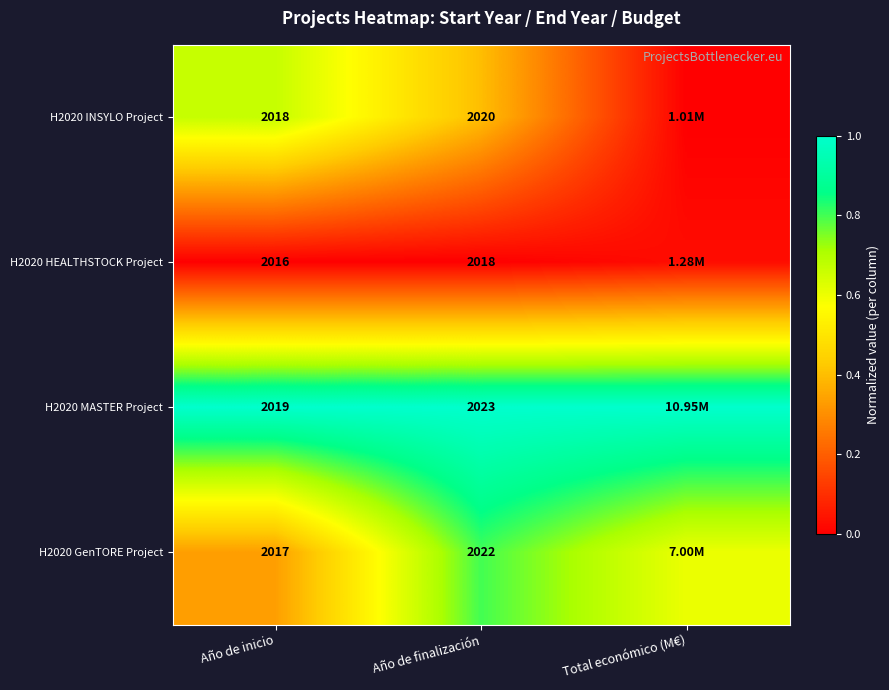

Rank the series by their average value, from highest to lowest.

H2020 MASTER Project, H2020 GenTORE Project, H2020 INSYLO Project, H2020 HEALTHSTOCK Project